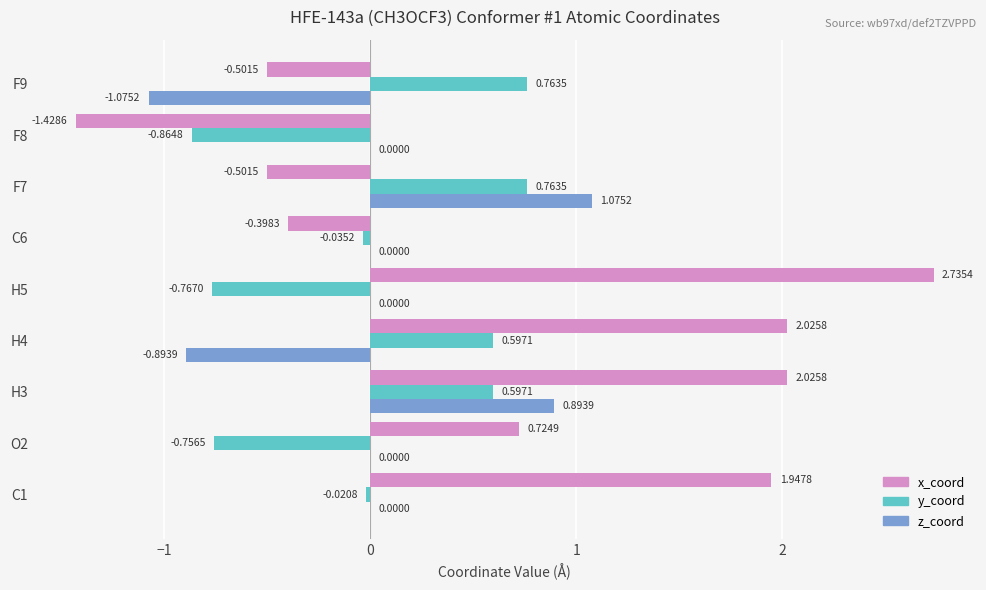

What is the total value across all series at C6?

-0.4